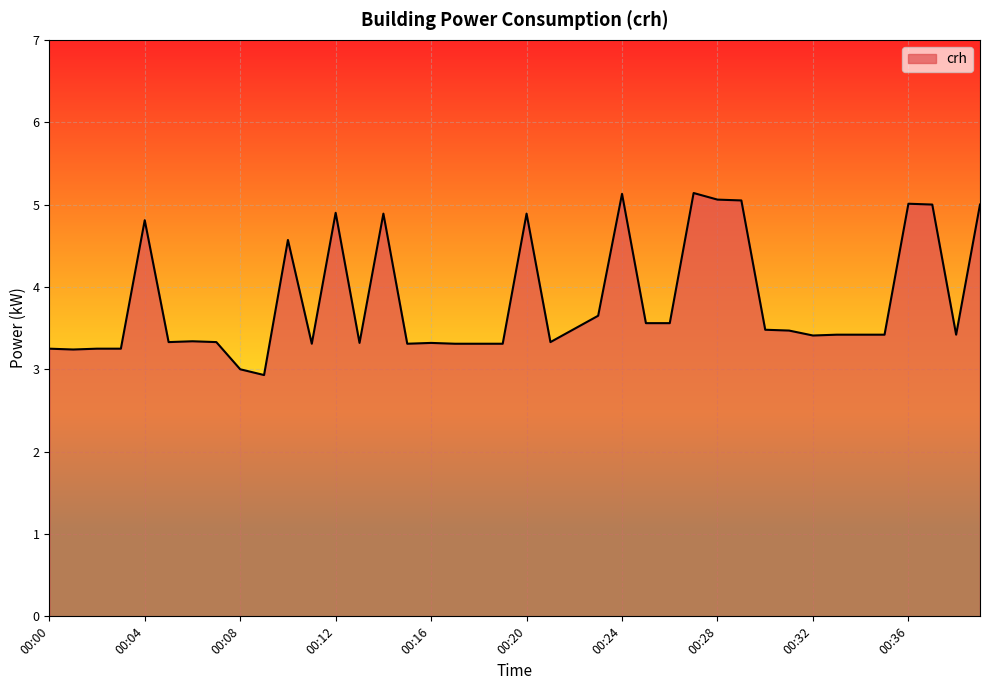

Count the number of categories in the chart.

40